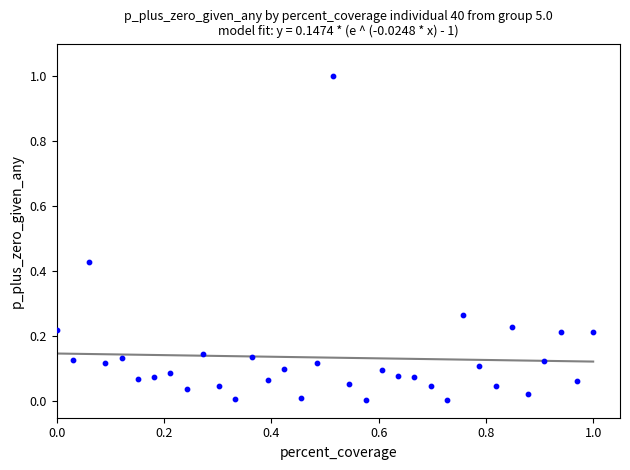

What is the range of X values (max minus min)?

1.0